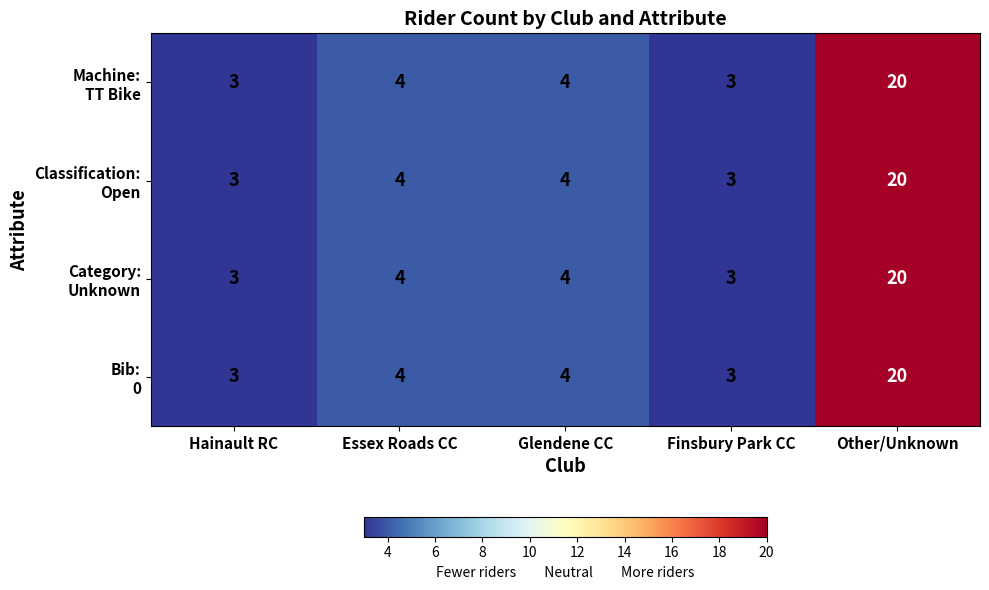

At which category is the sum across all series the highest?

Other/Unknown